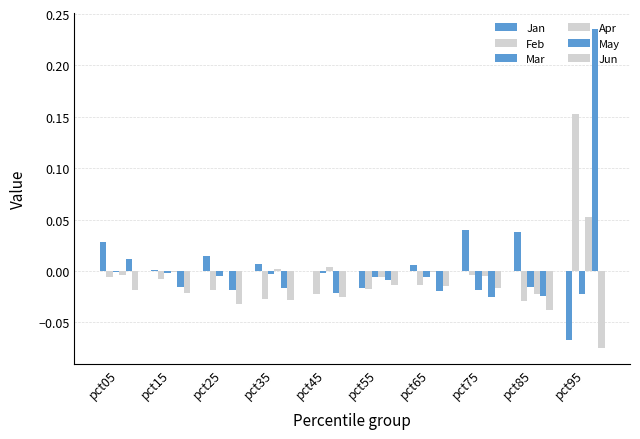

Which series changed the most between pct25 and pct35?

Feb